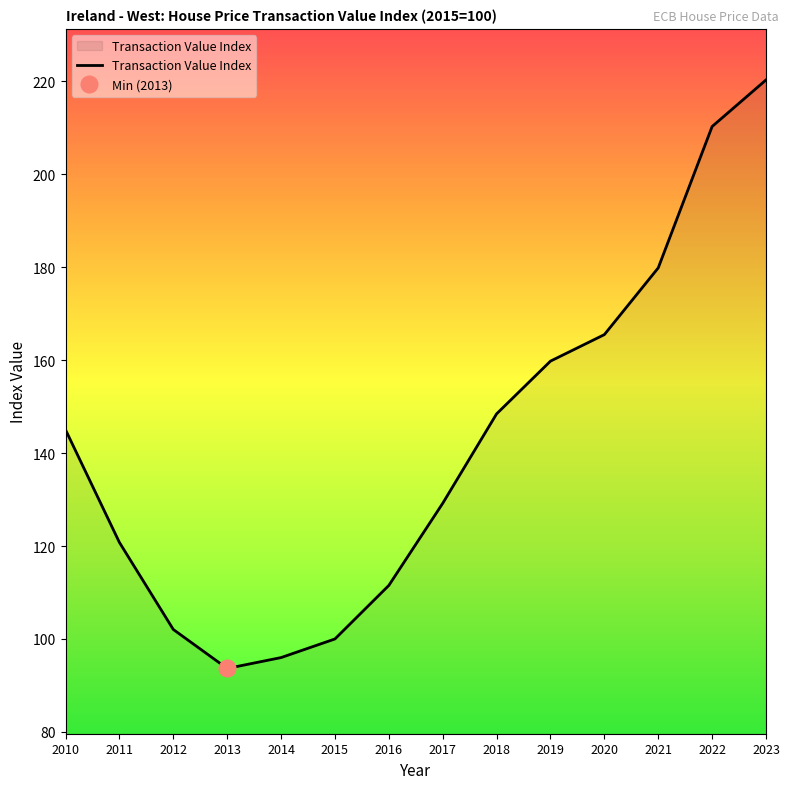

What is the sum of the values at 2021 and 2019?

339.7